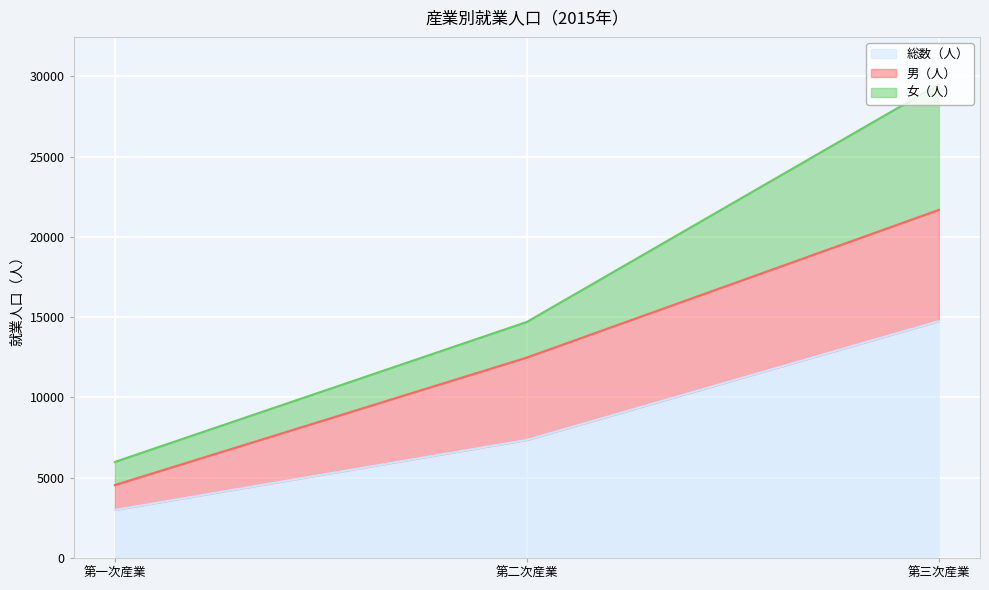

Read the 男（人） value at 第一次産業.

1552